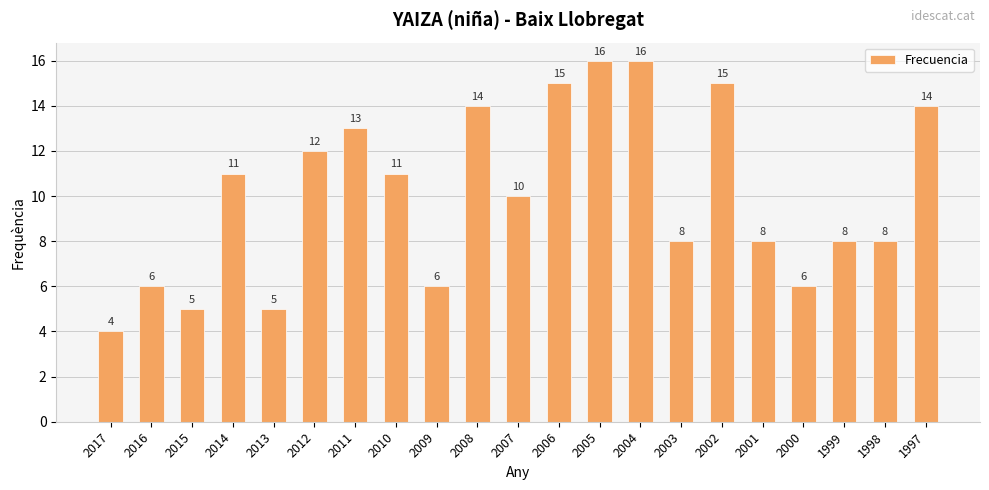

What is the sum of all values?

211